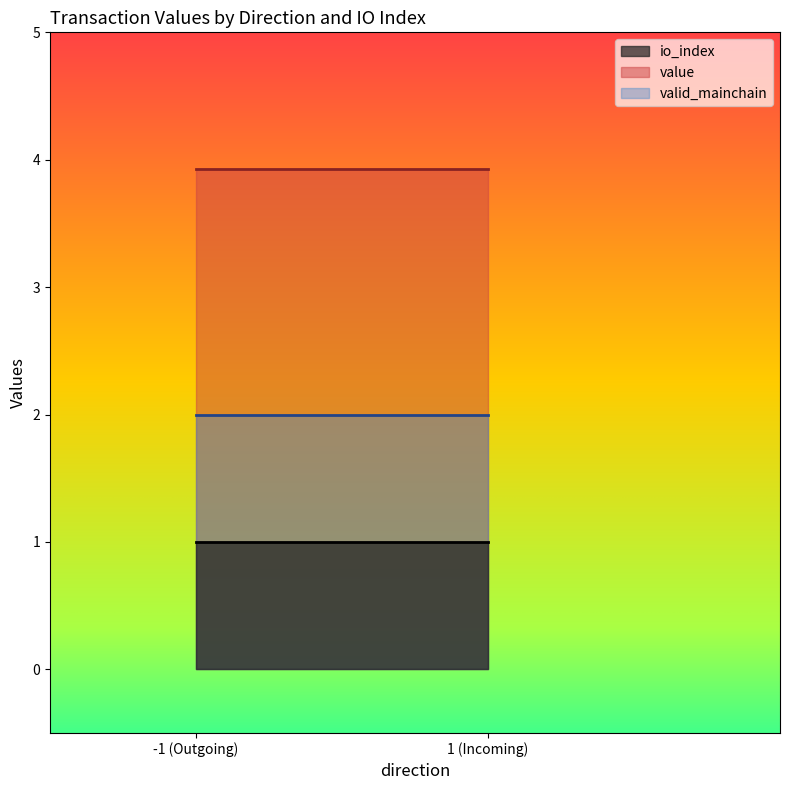

What is the total value across all series at -1 (Outgoing)?

6.9